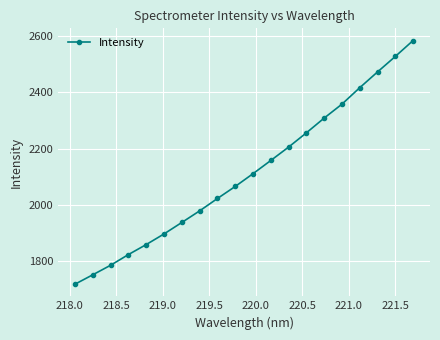

What is the difference between the maximum and minimum values?

863.4